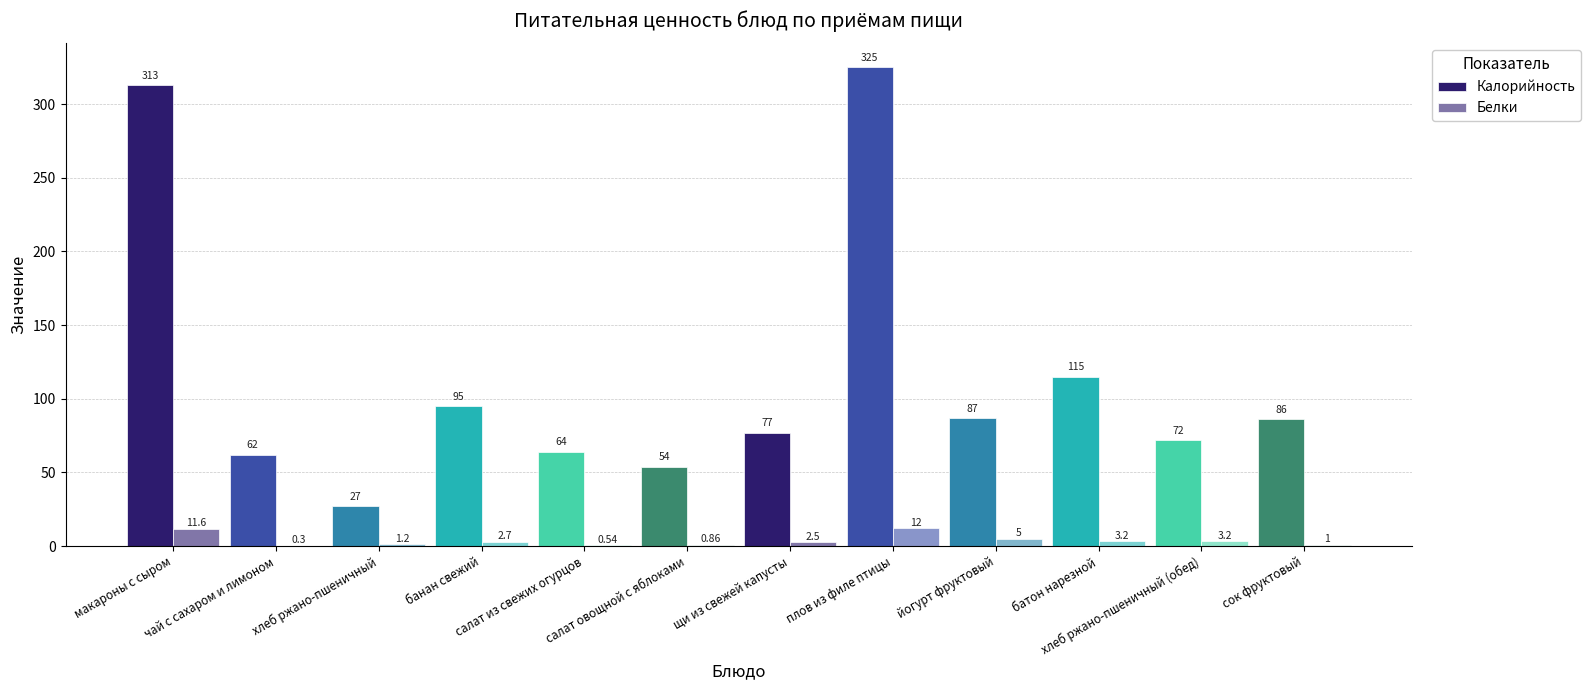

What is the difference between the maximum and second lowest values in the Калорийность series?

271.0